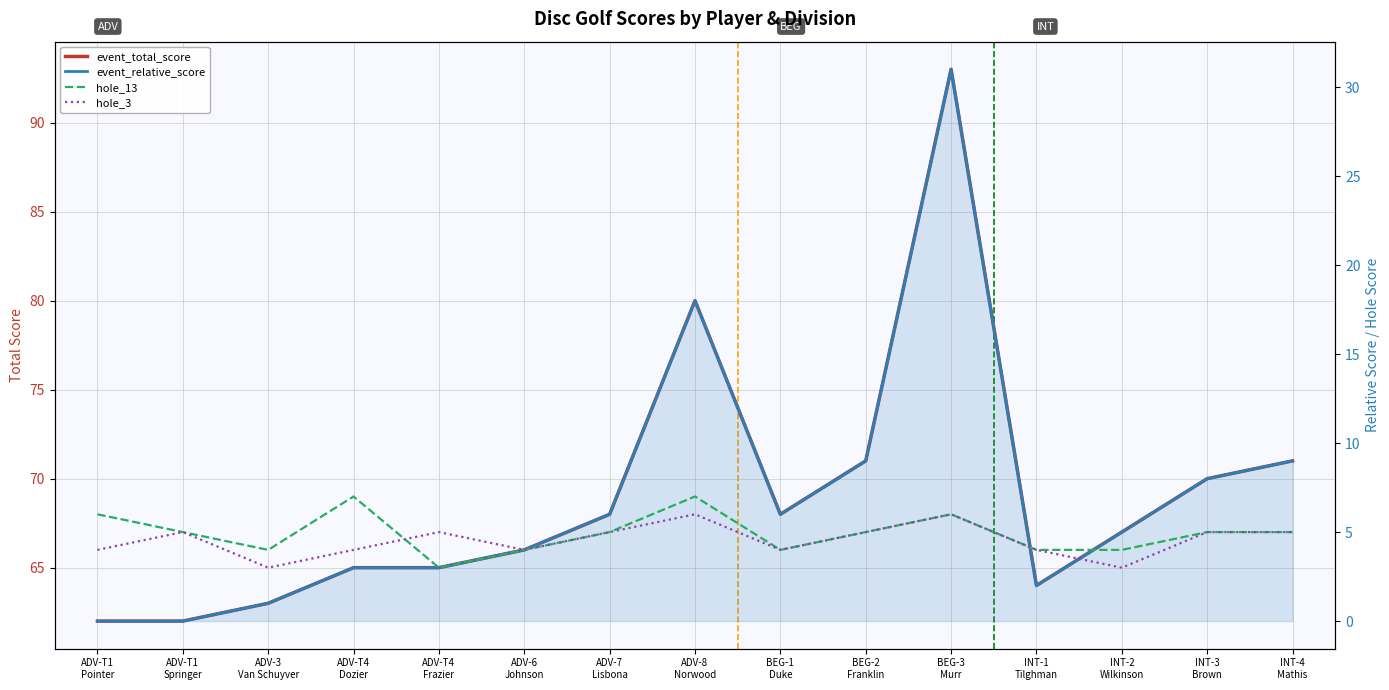

True or false: event_total_score and event_relative_score cross at least once.

False